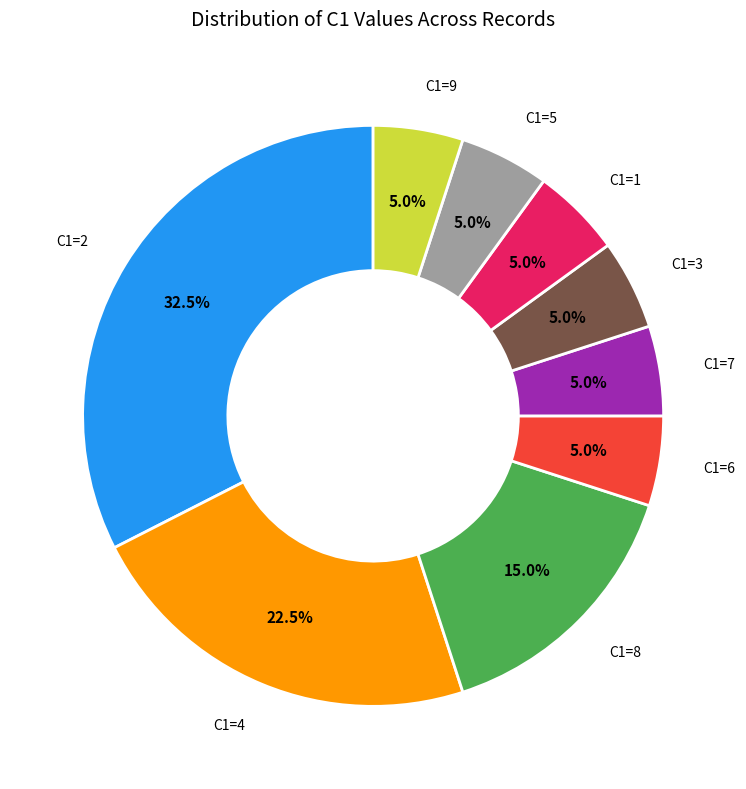

Does any single category account for the majority?

No